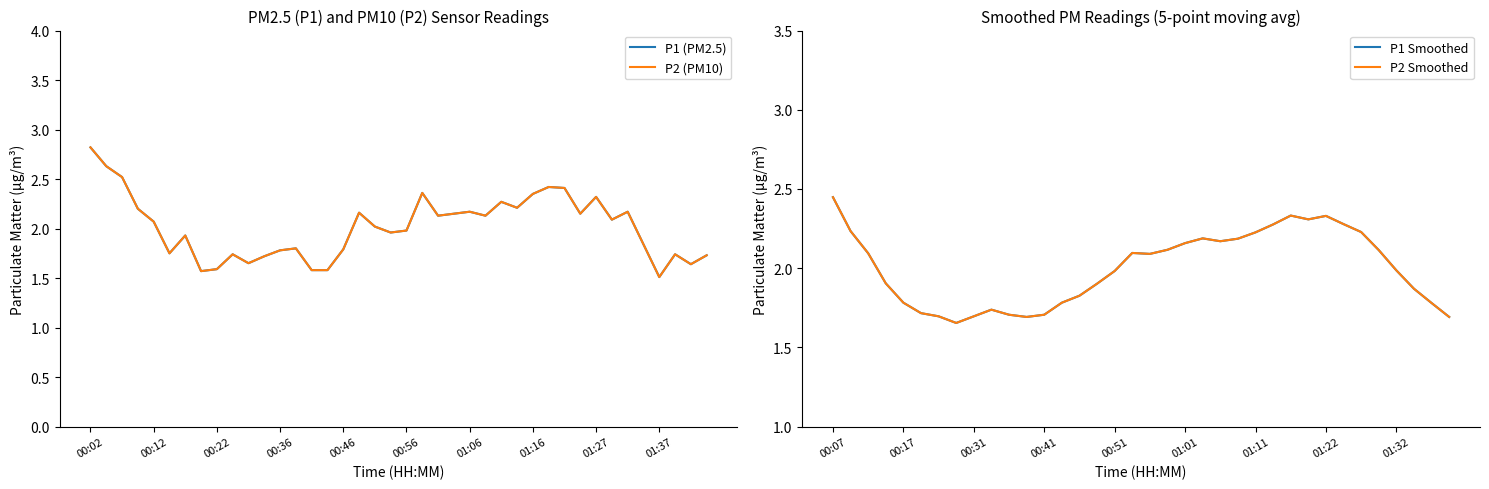

What position from the left is 01:09?

26